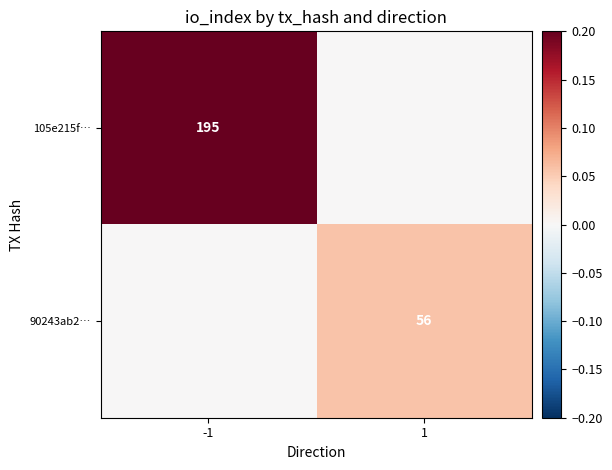

Which label corresponds to the largest value in the chart?

-1